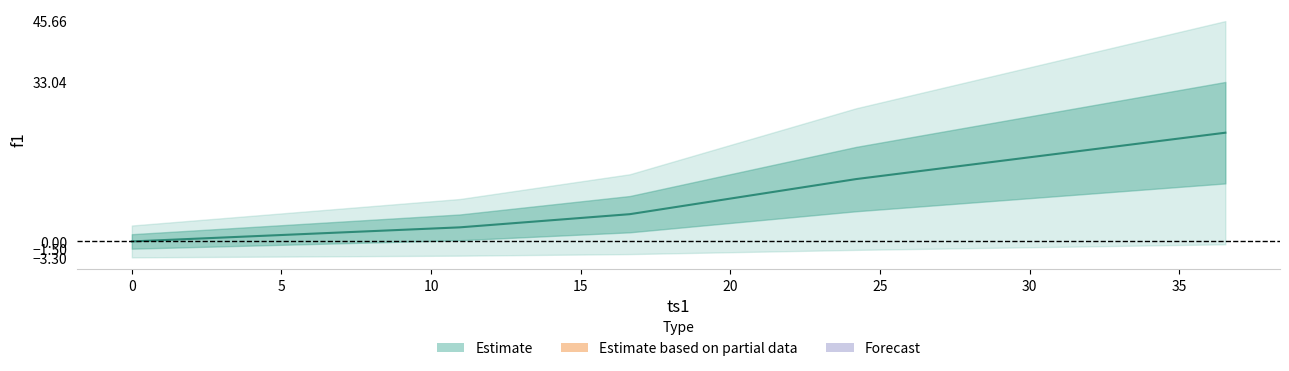

What is the value of the 4th point from the left?

12.9